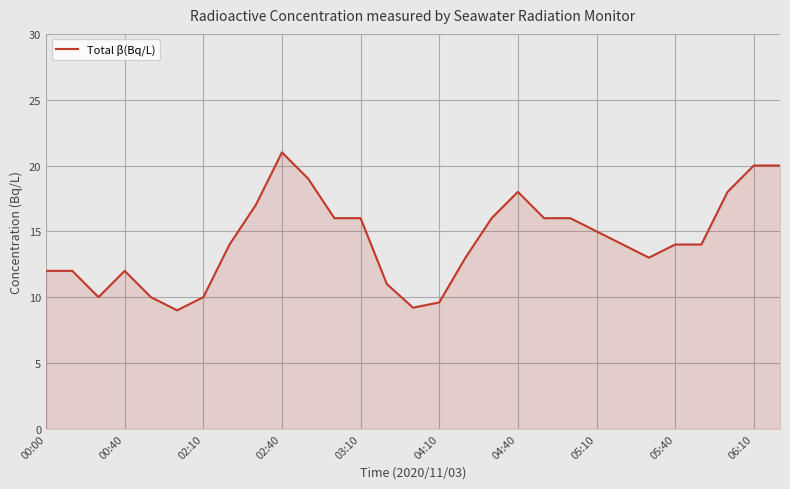

What is the greatest value displayed?

21.0